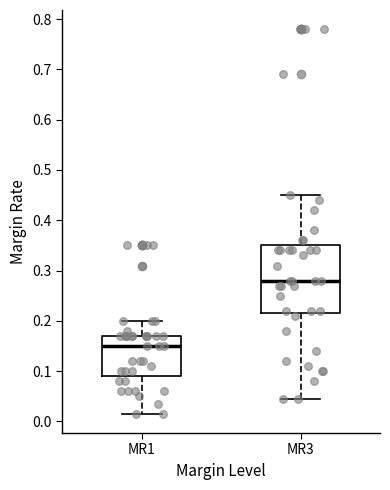

Reading left to right, transcribe this box plot: for each box, give where its median line is, the range the box spans, and where its two whiskers end, as read against the y-axis. The values are not printed on the chart, so give them approximately, as read against the axis.

MR1: median 0.15, box 0.09 to 0.17, whiskers 0.02 to 0.20
MR3: median 0.28, box 0.22 to 0.35, whiskers 0.05 to 0.45